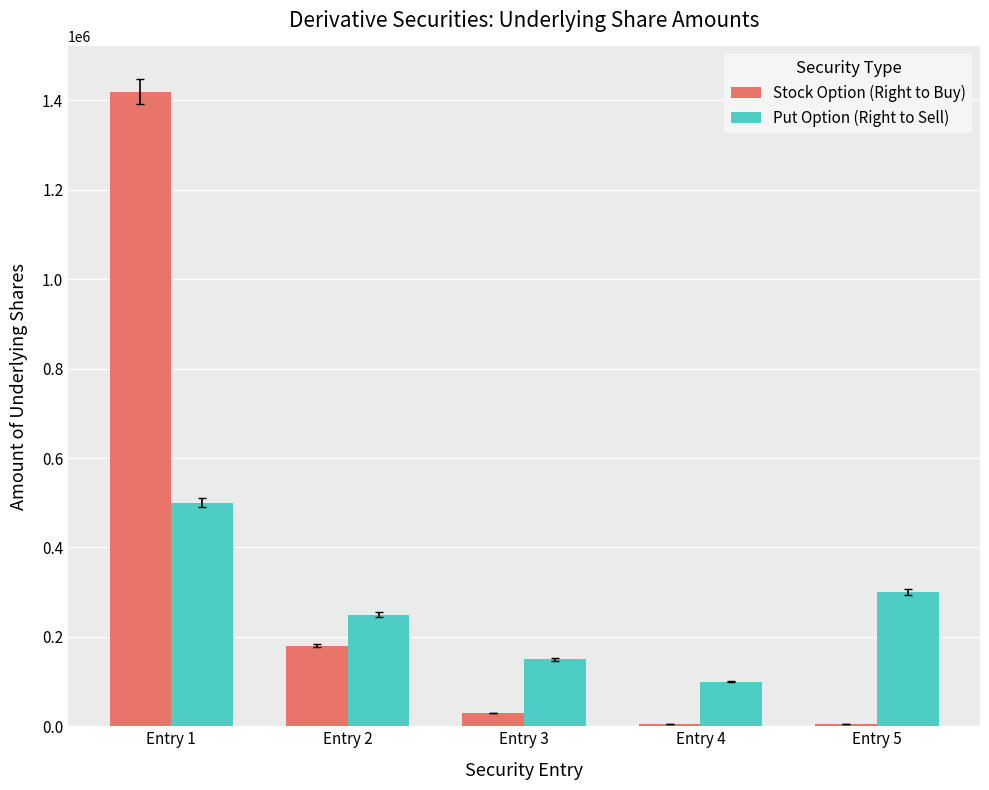

How many bars are there in total?

10